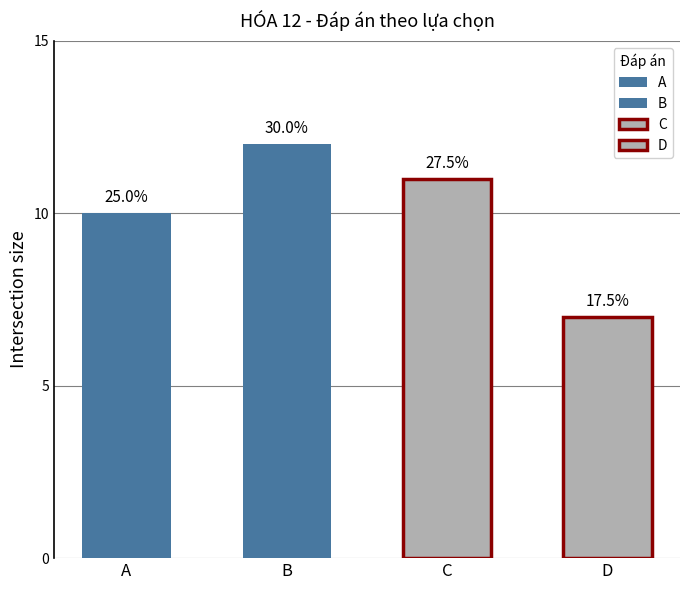

What is the value of the 4th bar from the left?

7